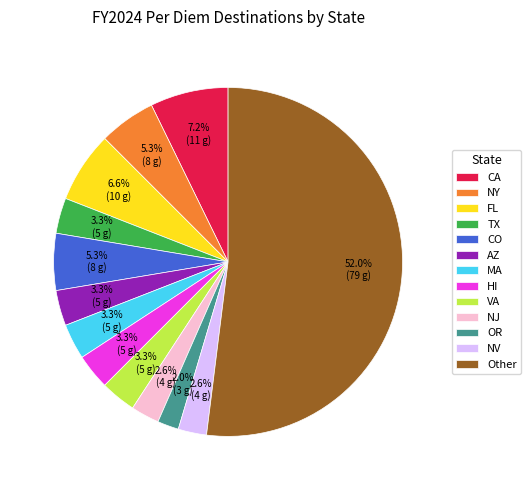

Which slice is the smallest?

OR